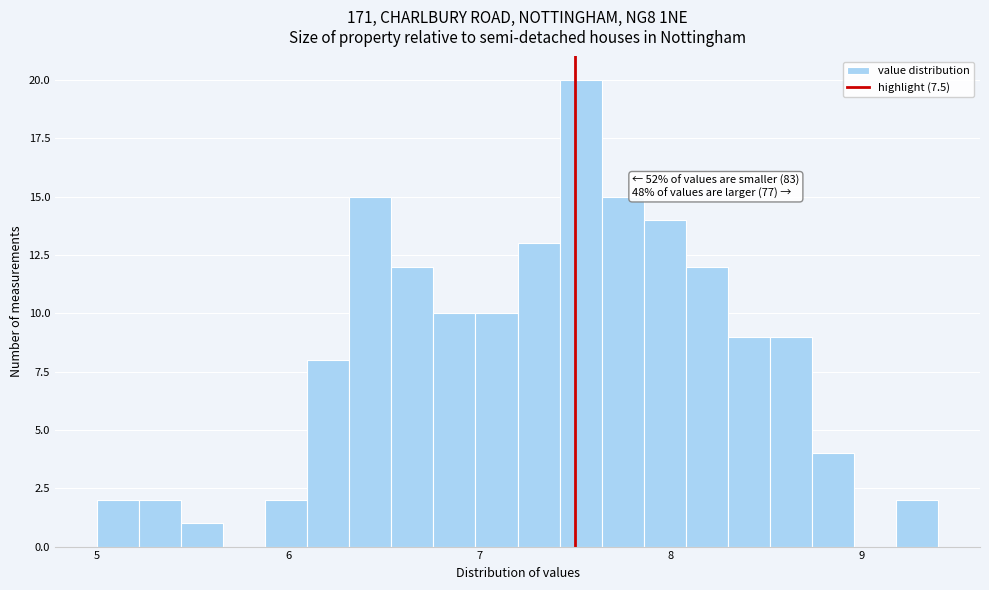

Read against the x-axis, roughly where is the centre of the tallest bar?

7.5